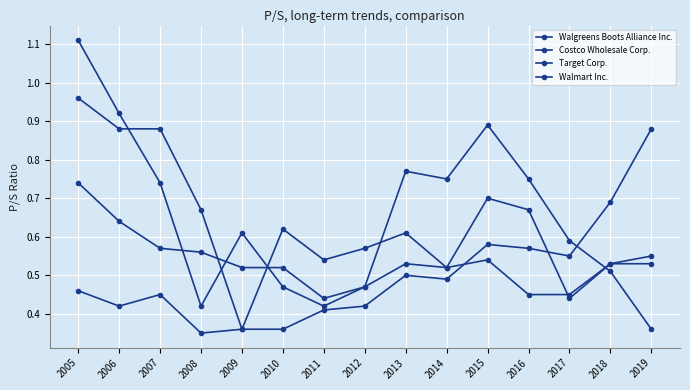

Count the number of categories in the chart.

15